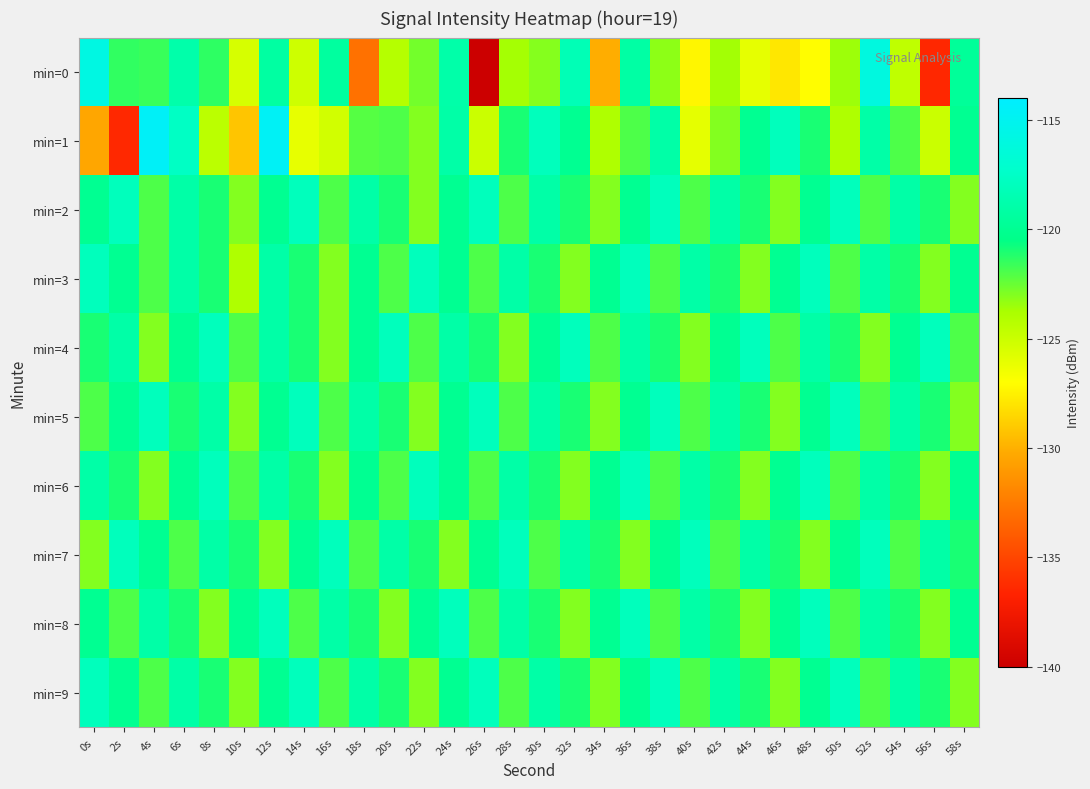

What is the total value across all series at 22s?

-1213.7